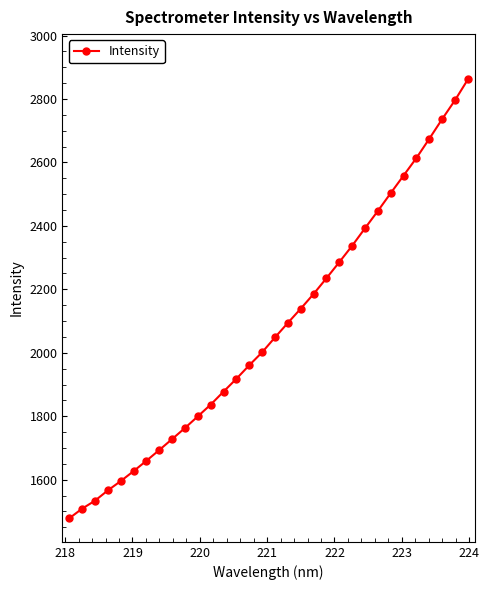

What is the smallest value displayed?

1478.0